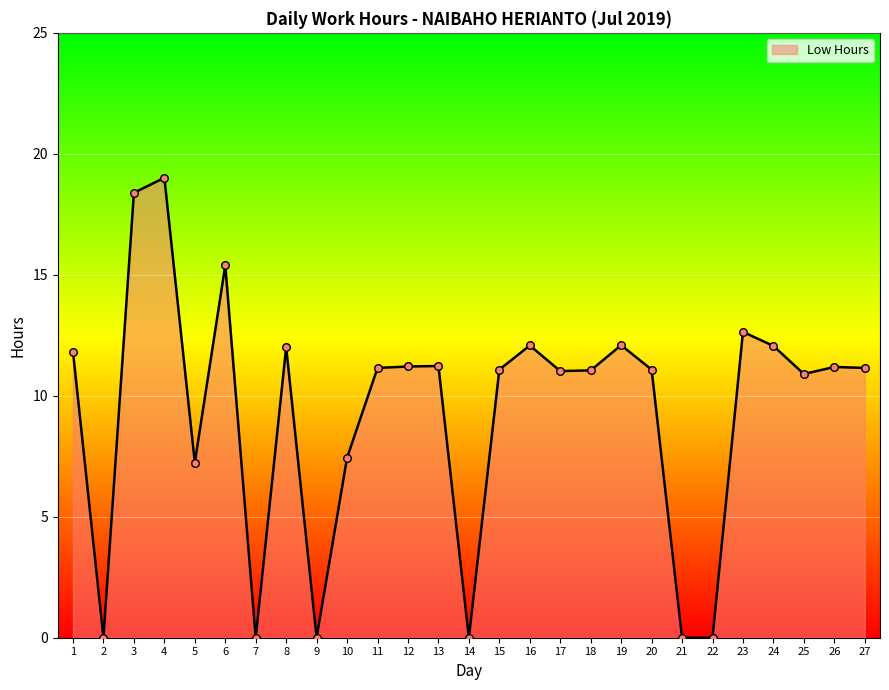

What is the change in value from 12 to 22?

-11.2